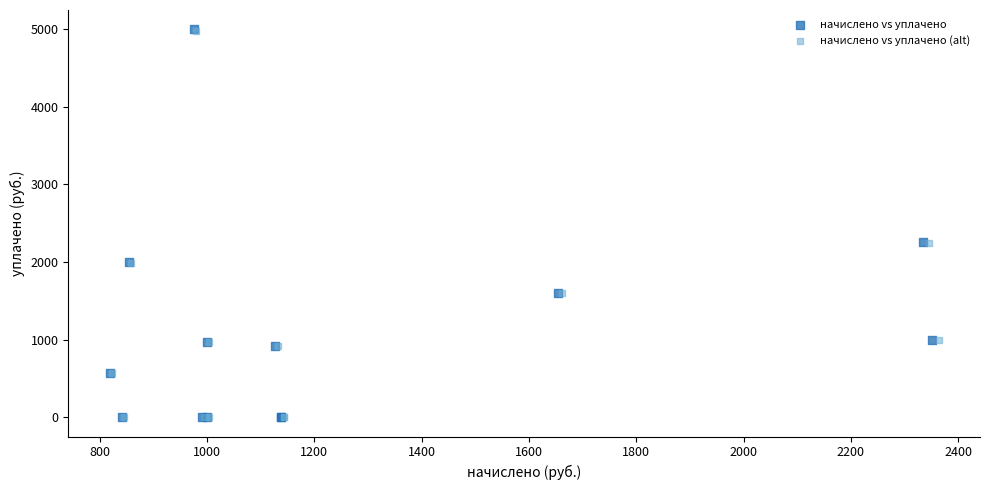

What are all the series names shown in the legend?

начислено vs уплачено, начислено vs уплачено (alt)